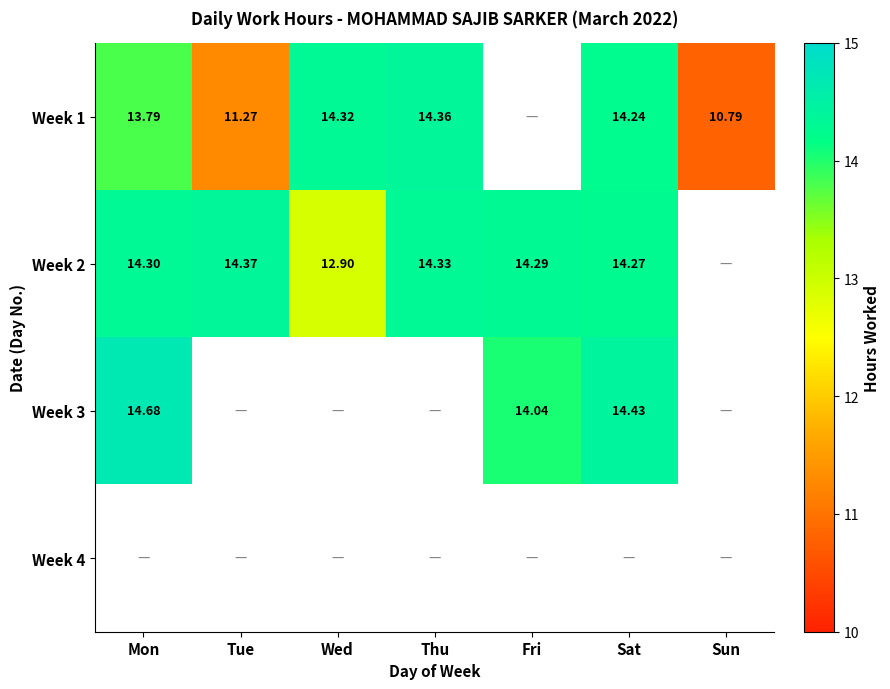

Is it true that Week 3 equals 14.0 at Fri?

True